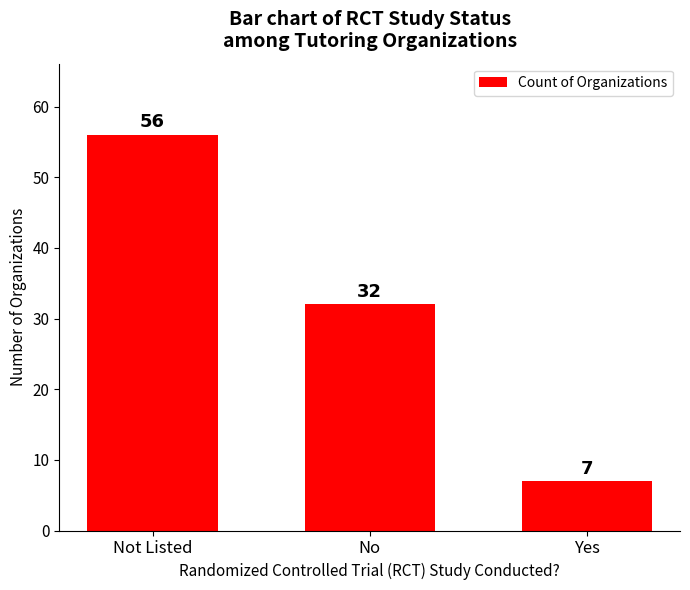

List the labels in order of value, smallest first.

Yes, No, Not Listed